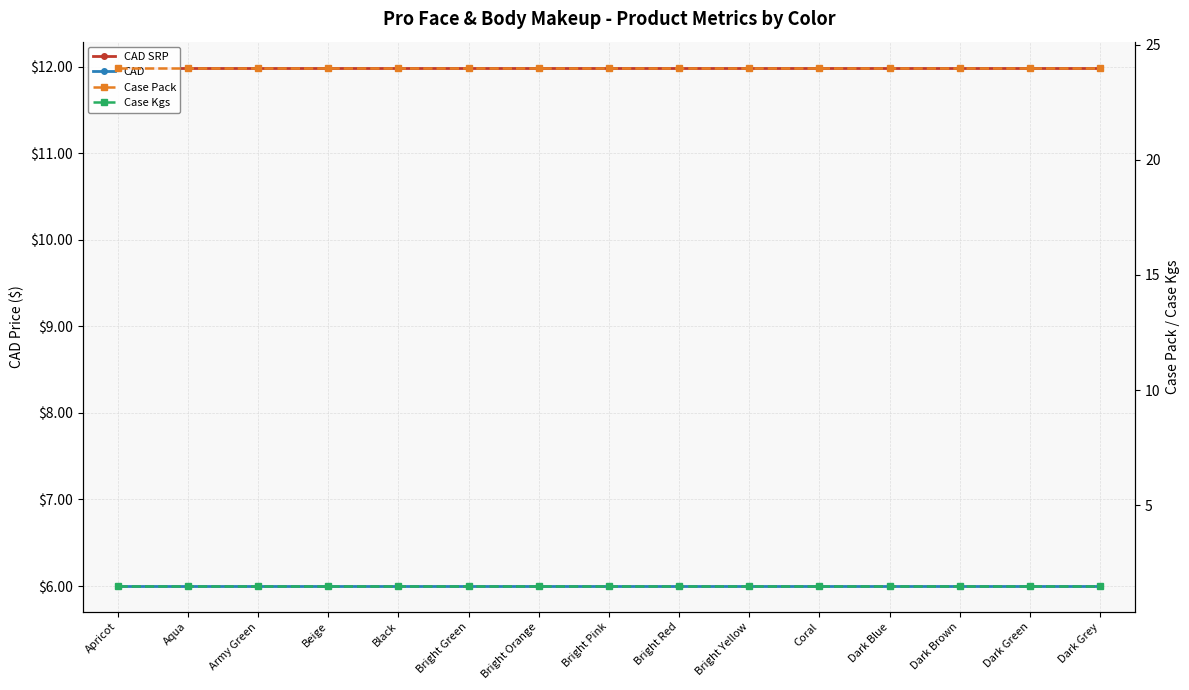

At how many categories does at least one series exceed 16?

15